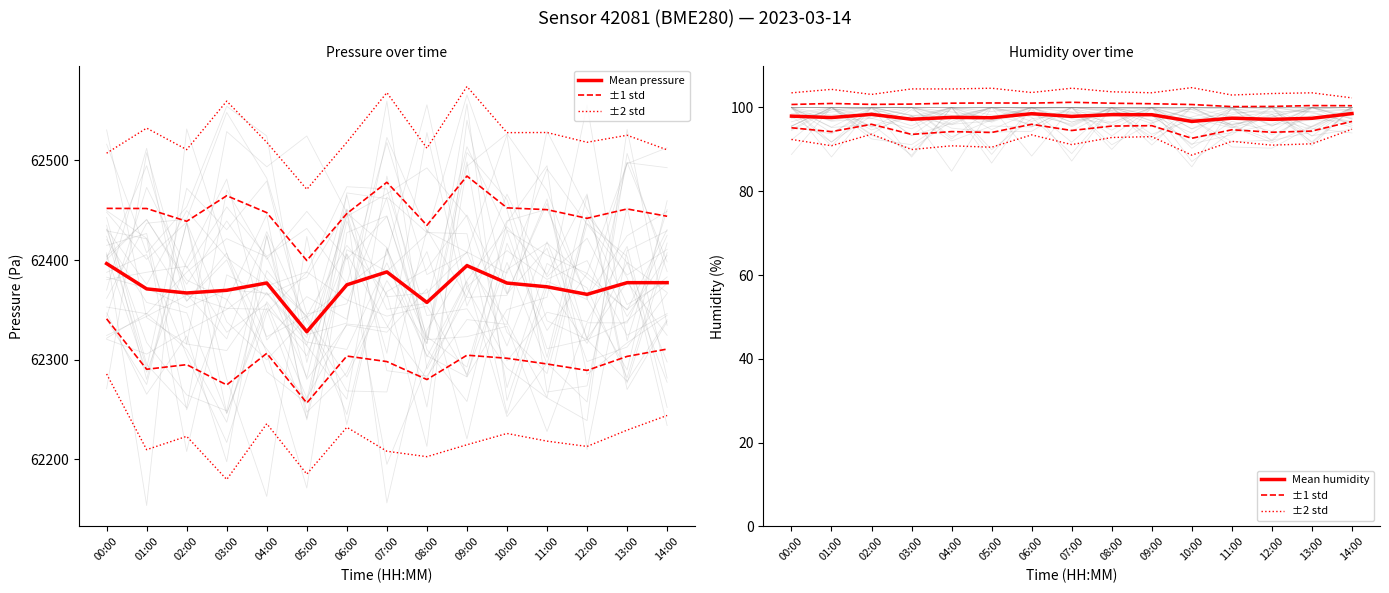

How many distinct data groups are displayed?

4